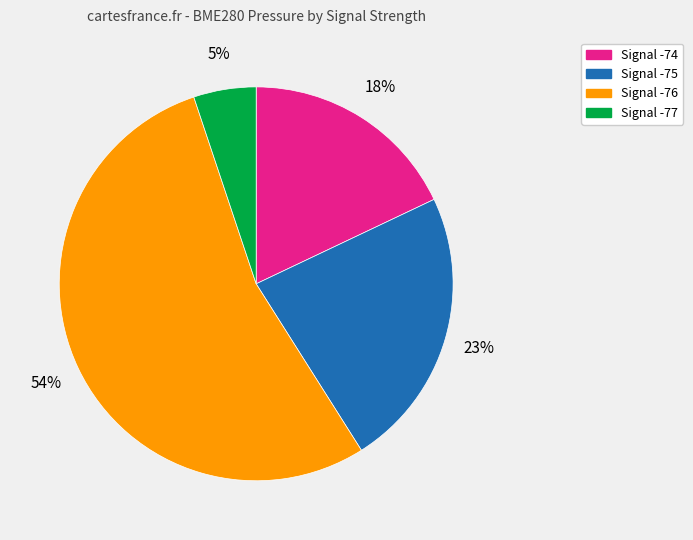

Is it true that Signal -76 is 54% of the pie?

True